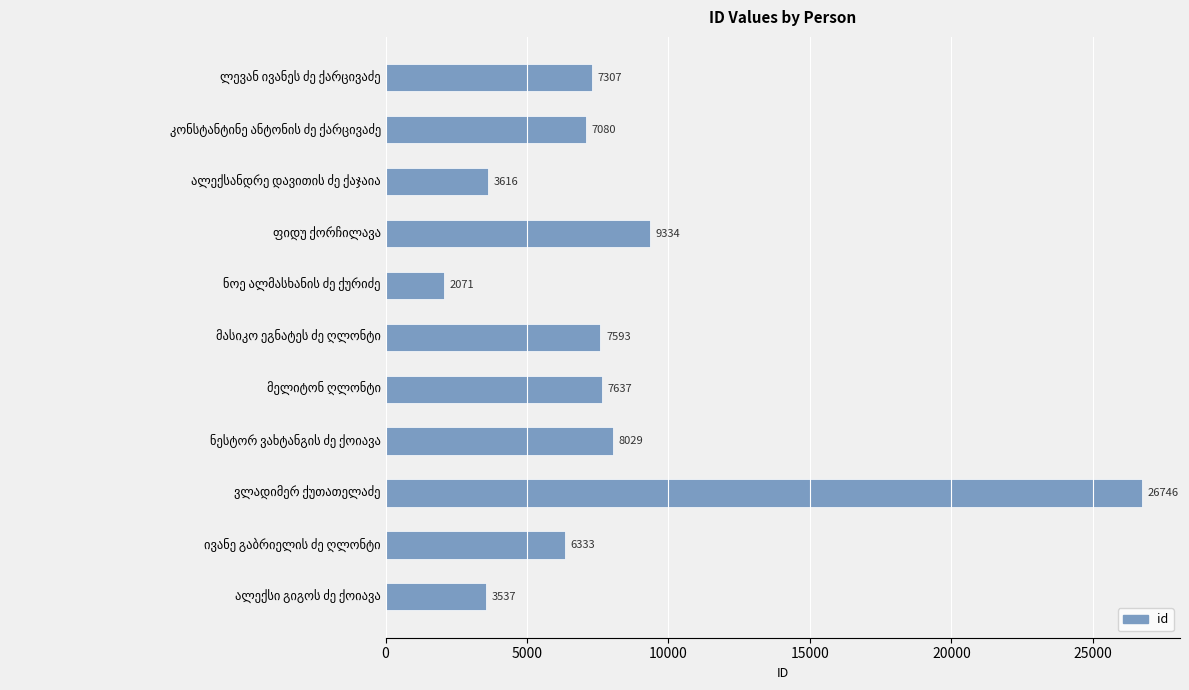

How many data points are less than 7307?

5